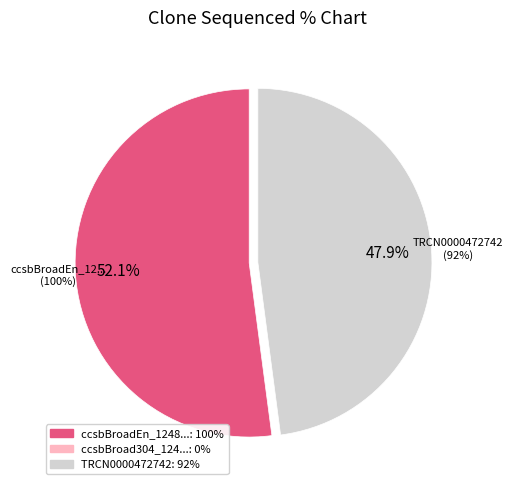

Which category has the smallest portion of the pie?

ccsbBroad304_12486